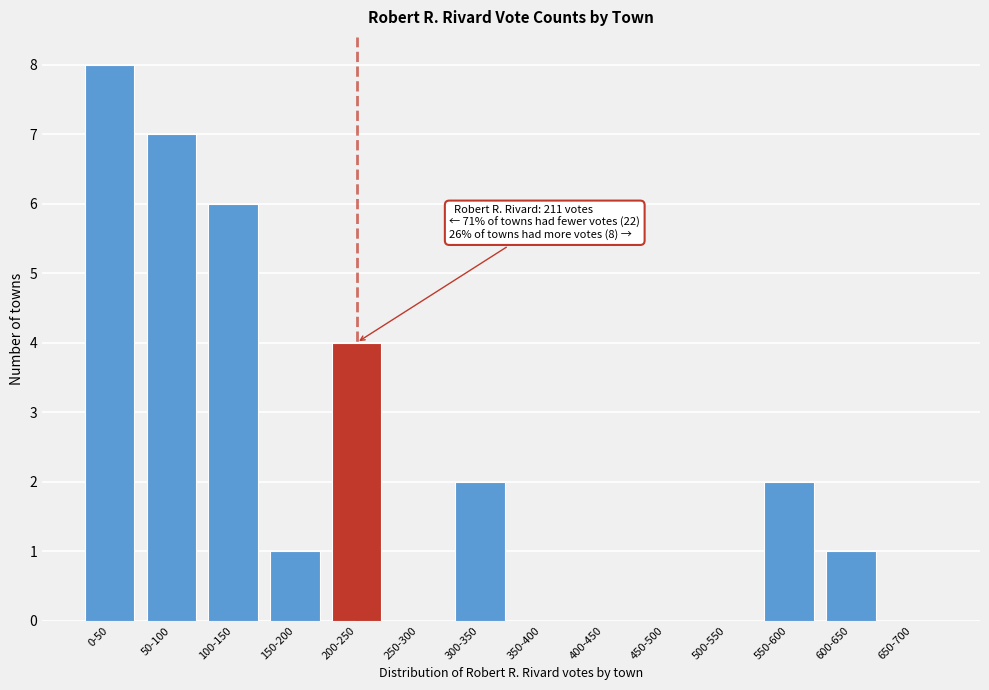

Reading left to right, transcribe all the data shown in this chart.

0-50=8	50-100=7	100-150=6	150-200=1	200-250=4	250-300=0	300-350=2	350-400=0	400-450=0	450-500=0	500-550=0	550-600=2	600-650=1	650-700=0